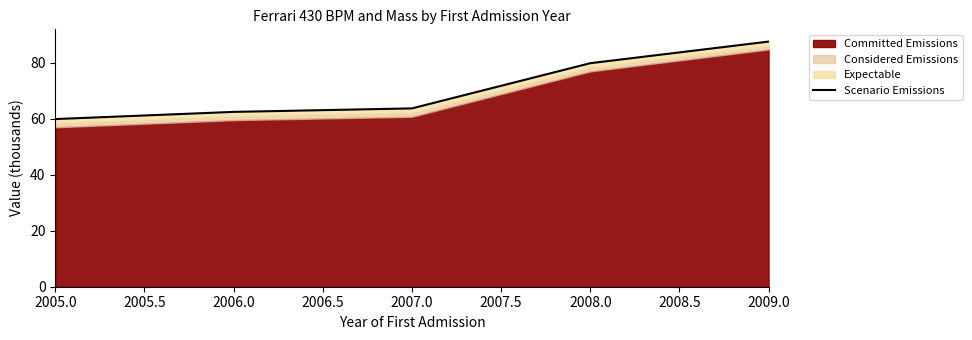

Is it true that the value at 2006.0 is 62.5?

True